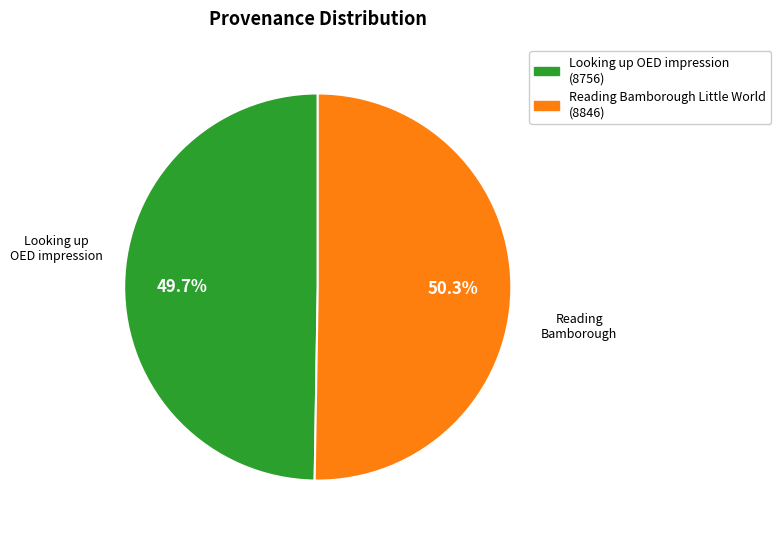

Rank the categories by value from lowest to highest.

Looking up OED impression, Reading Bamborough Little World